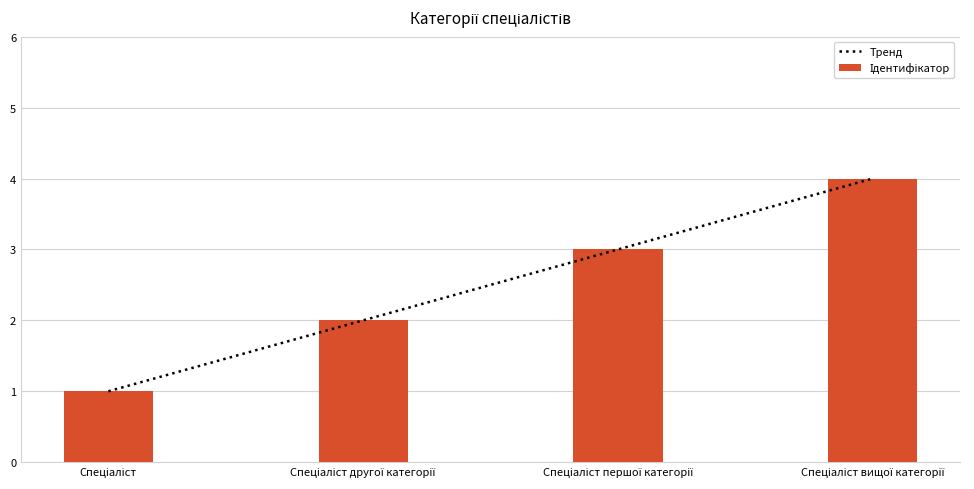

What is the difference between the maximum and second lowest values in the Тренд series?

2